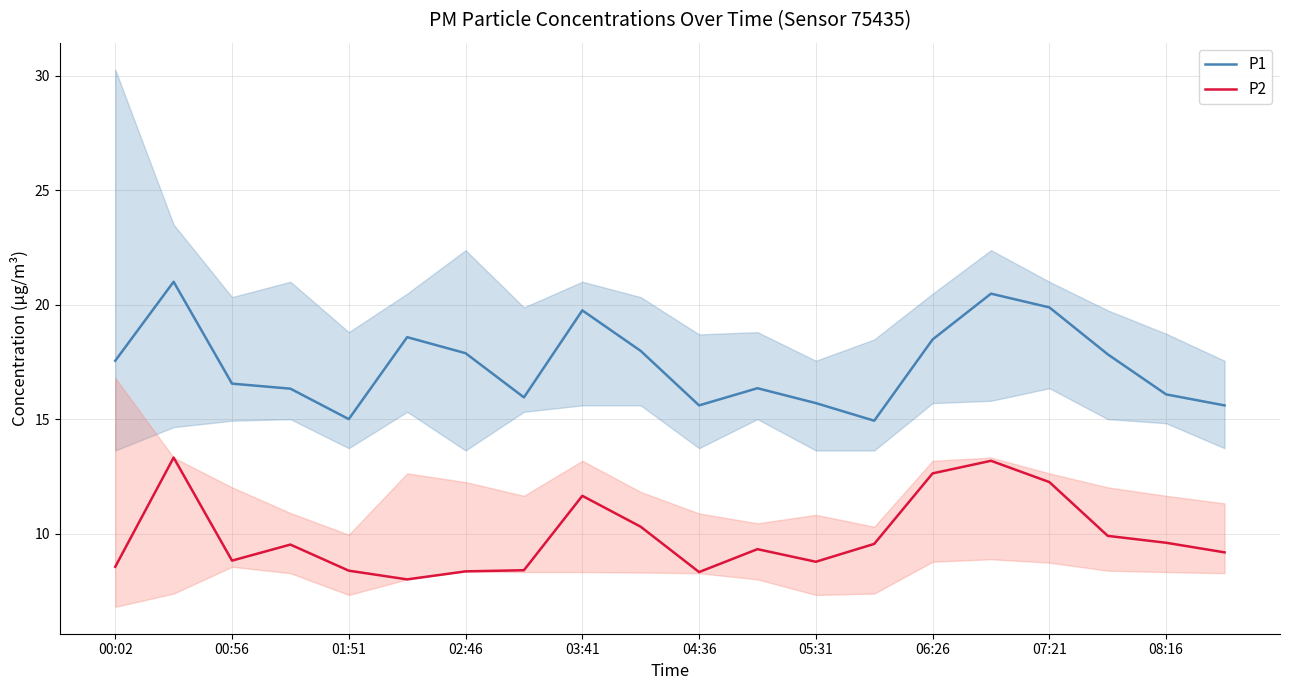

What are all the series names shown in the legend?

P1, P2